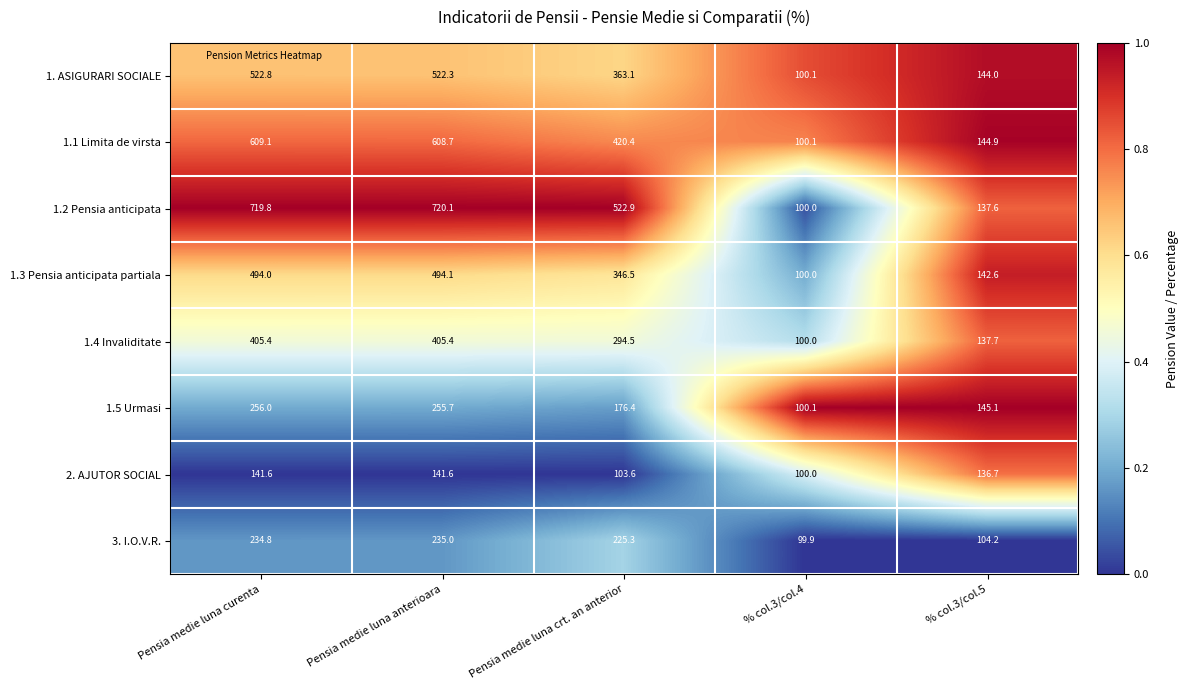

What is the spread (max minus min) of values at % col.3/col.5?

40.9